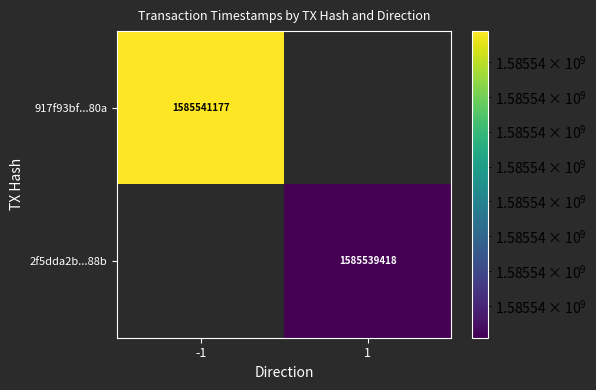

Is the value of 2f5dda2b...88b at 1 greater than the value of 917f93bf...80a at -1?

No